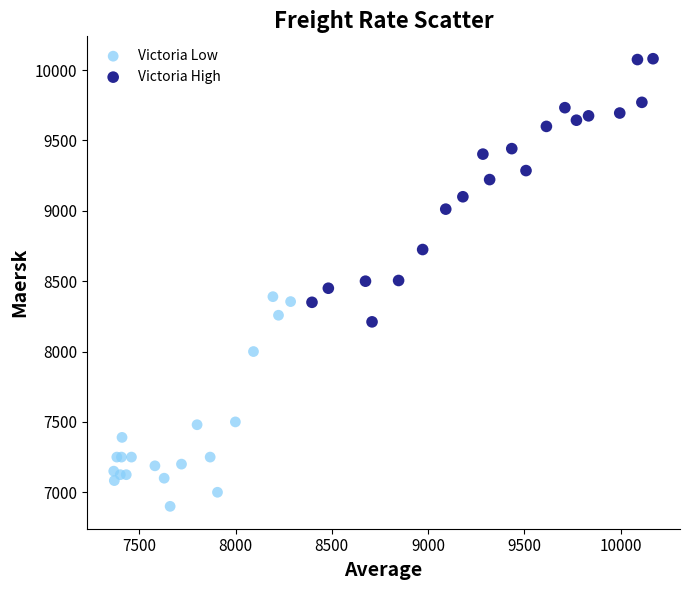

Which series reaches the minimum Y coordinate?

Victoria Low